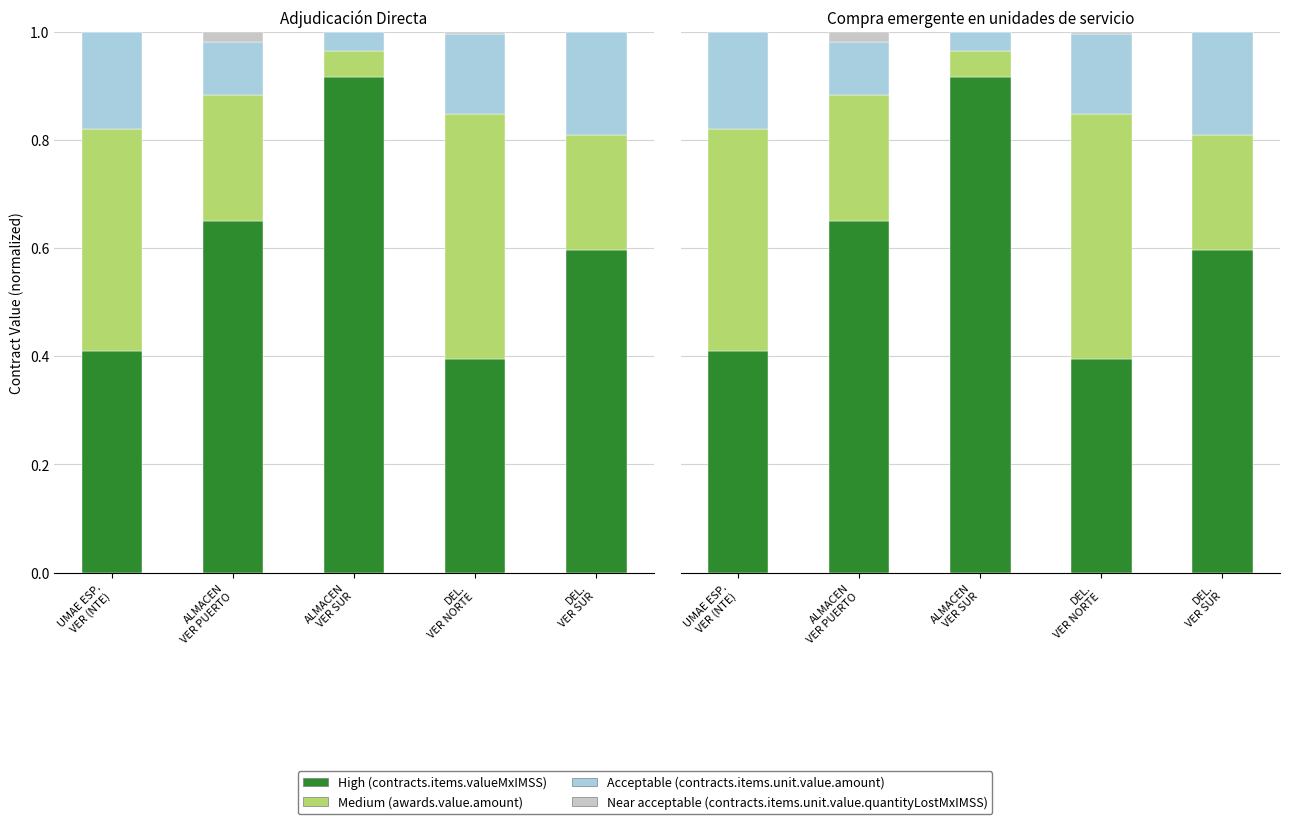

True or false: Medium (awards.value.amount) has a value of 0.3 at DEL.
VER NORTE.

False